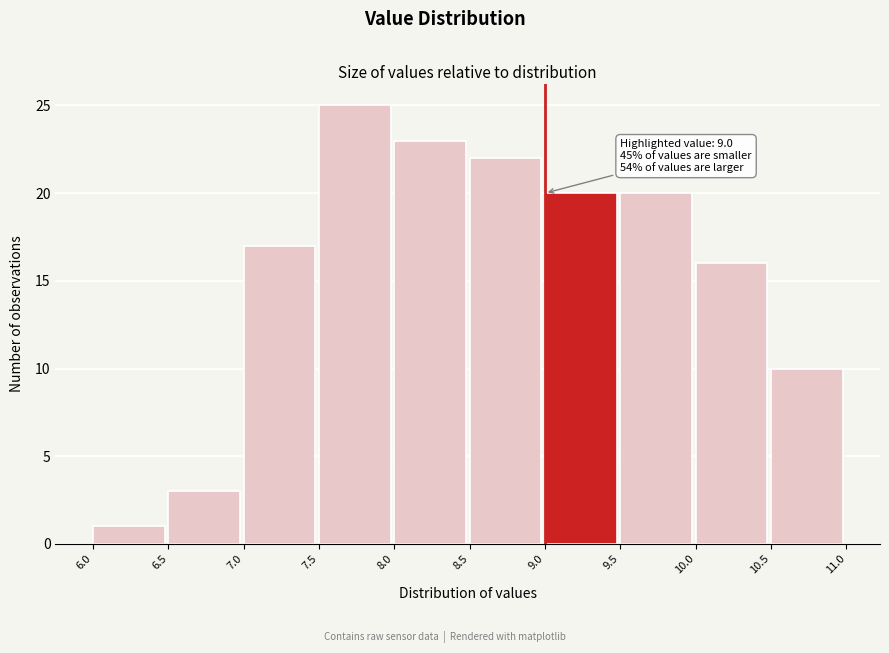

Which range on the x-axis has the tallest bar?

7.5 to 8.0